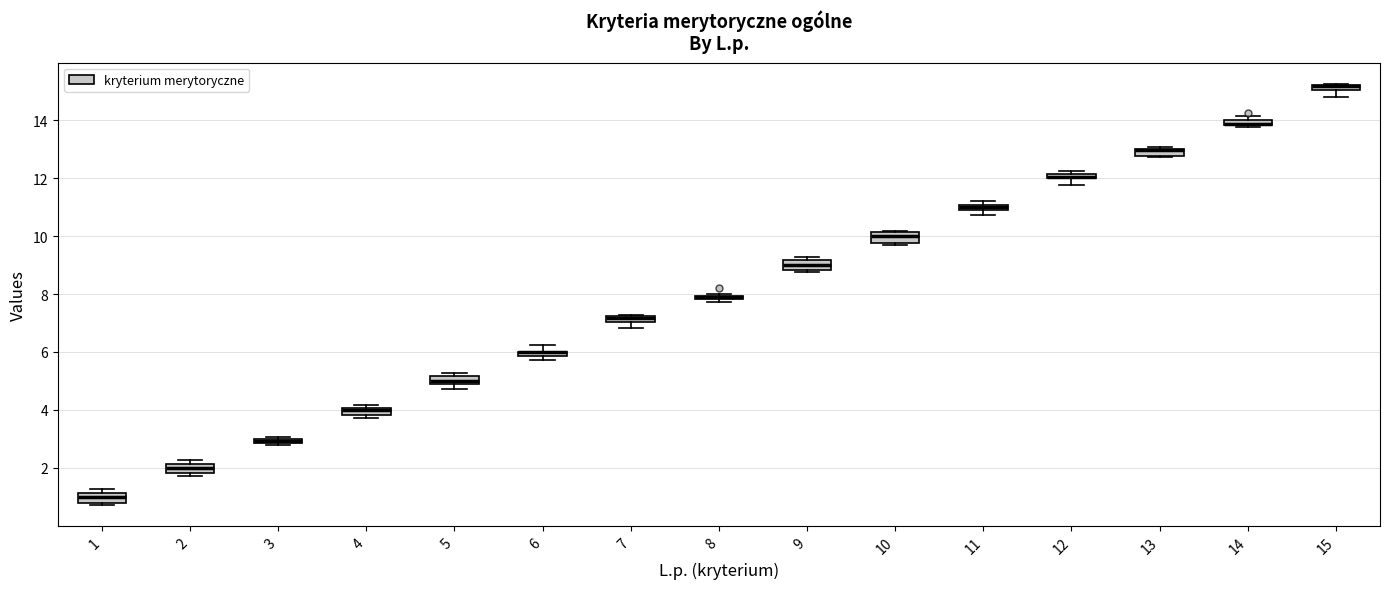

Where is the upper edge of the box at x = 4 on the y-axis? The values are not printed on the chart, so give them approximately, as read against the axis.

4.0